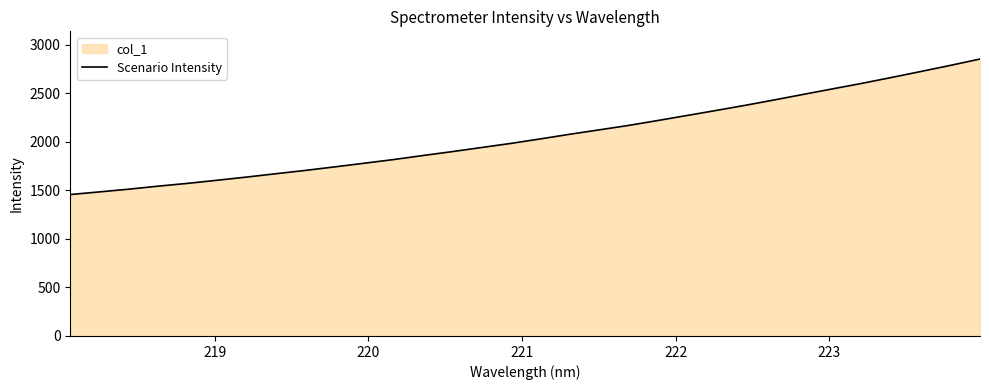

What is the maximum value shown in the chart?

2852.0